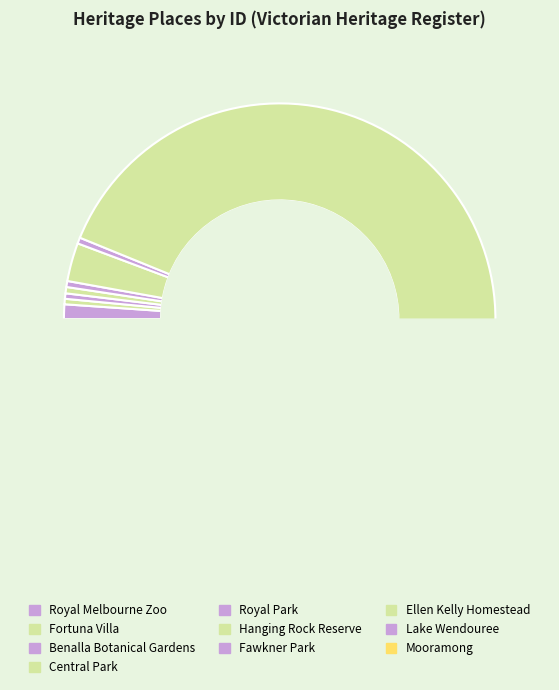

Is it true that CENTRAL PARK is 0% of the pie?

True